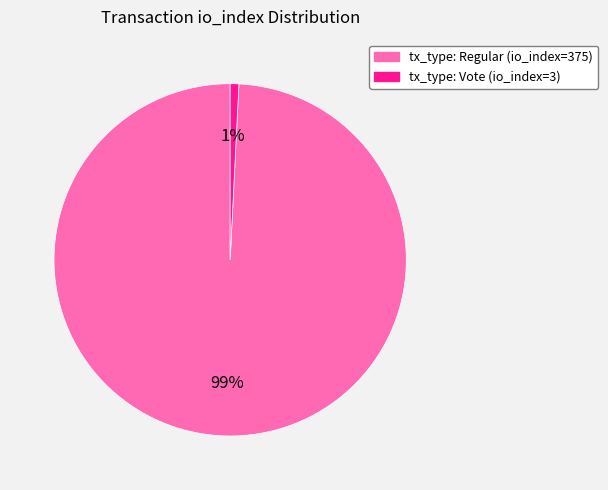

Is it true that tx_type: Vote (io_index=3) is 1% of the pie?

True